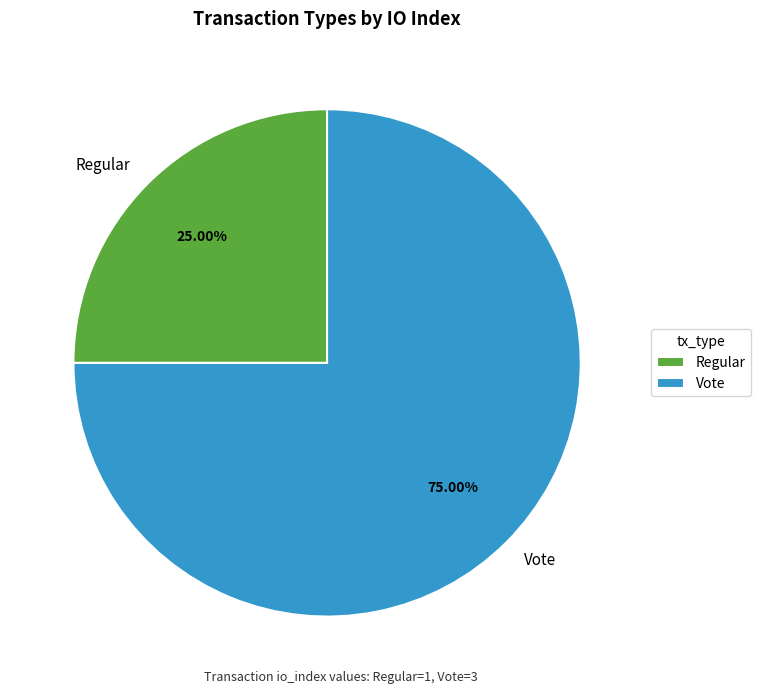

What portion of the pie excludes Vote?

25.0%